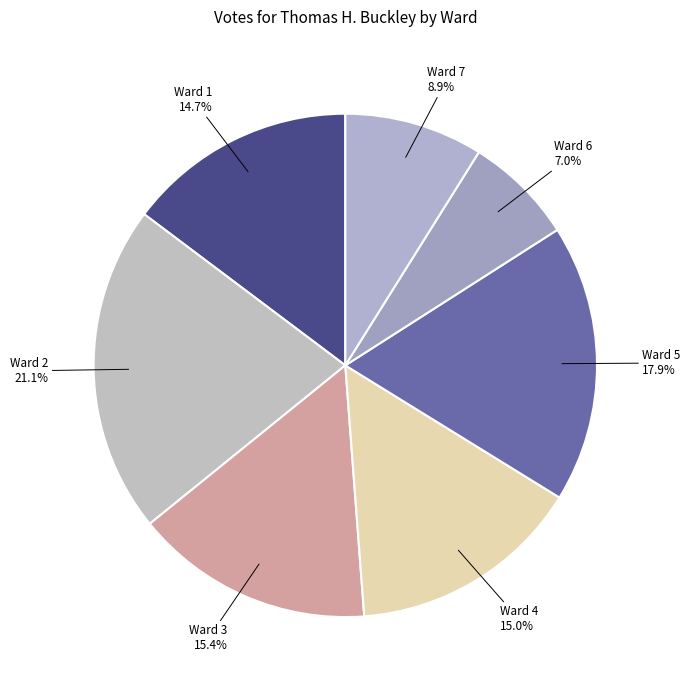

Combined, do Ward 7 and Ward 3 account for over 50%?

No